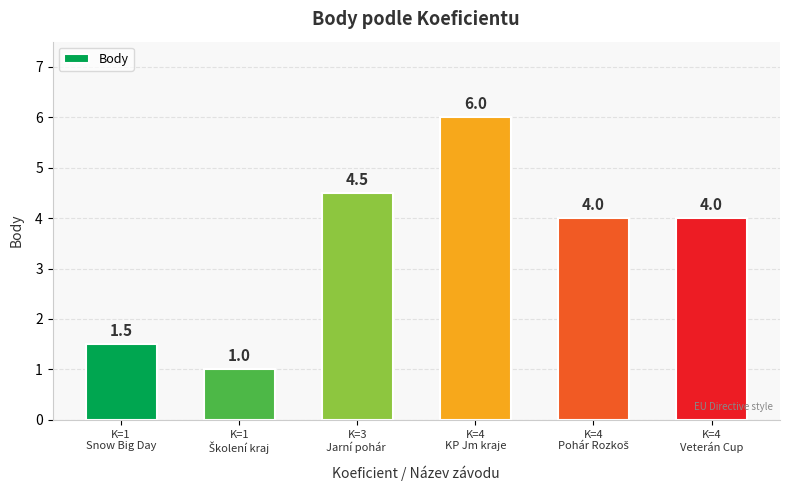

How many values are below 4?

2